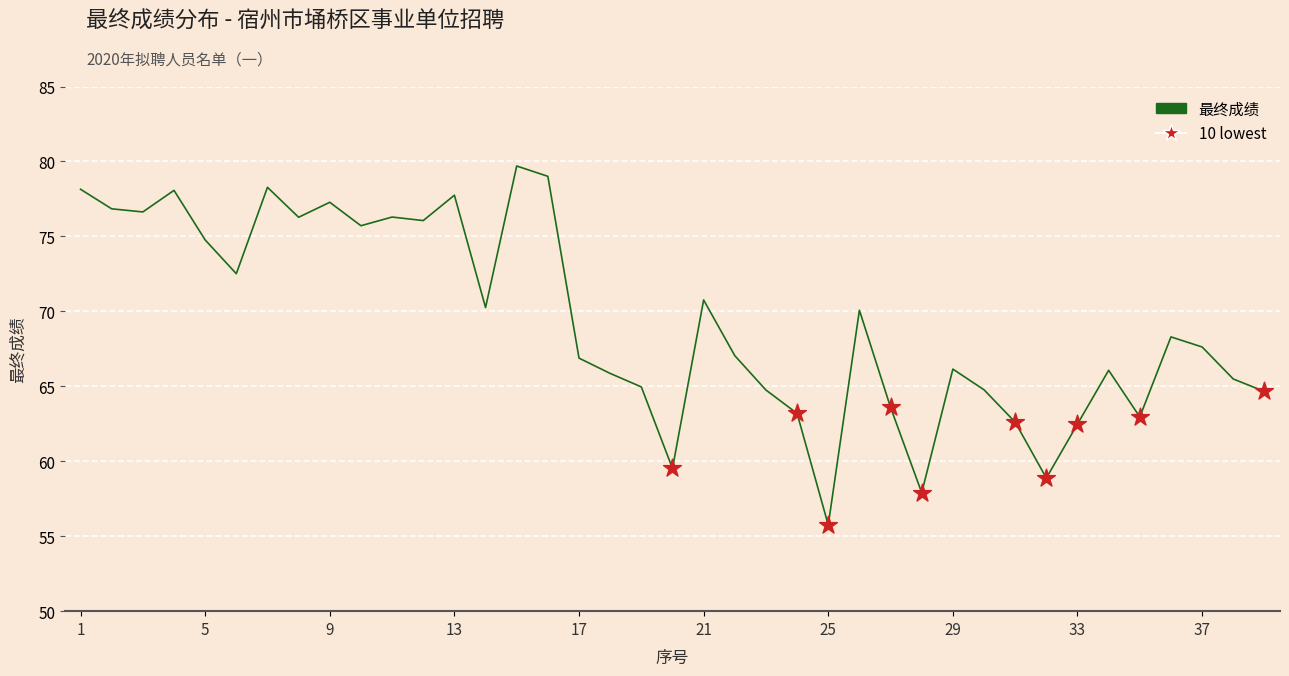

What is the difference between the maximum and minimum values?

23.9